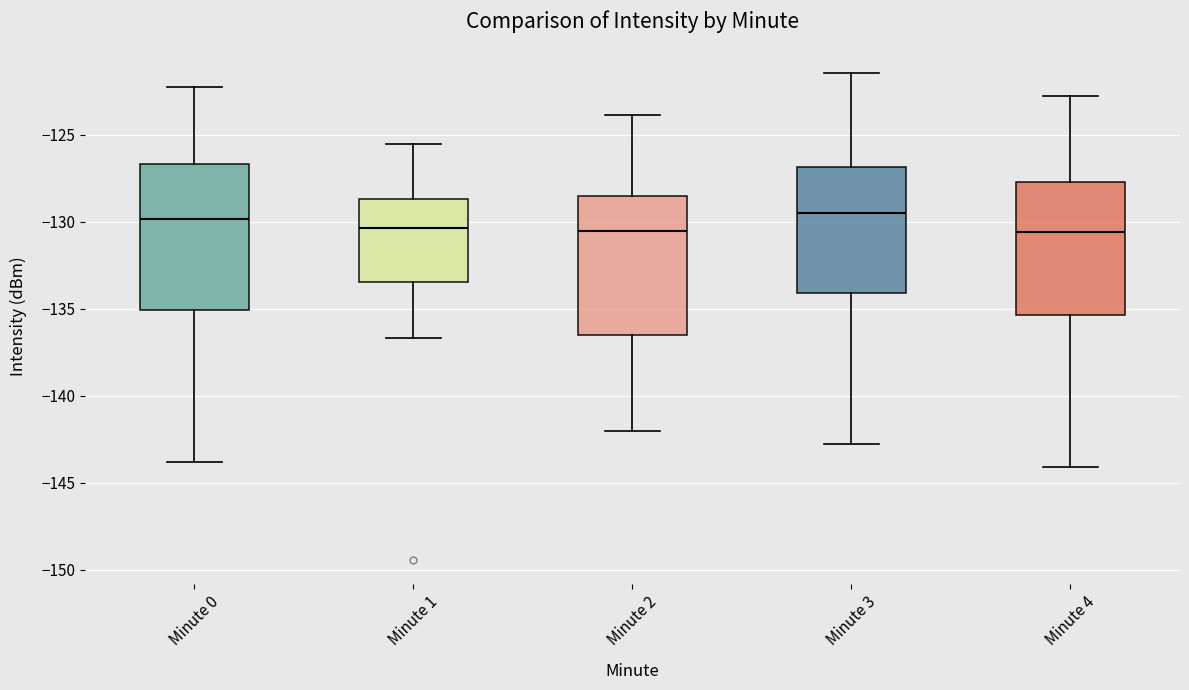

Reading left to right, transcribe this box plot: for each box, give where its median line is, the range the box spans, and where its two whiskers end, as read against the y-axis. The values are not printed on the chart, so give them approximately, as read against the axis.

Minute 0: median -130.0, box -135.0 to -126.5, whiskers -144.0 to -122.5
Minute 1: median -130.5, box -133.5 to -128.5, whiskers -136.5 to -125.5
Minute 2: median -130.5, box -136.5 to -128.5, whiskers -142.0 to -124.0
Minute 3: median -129.5, box -134.0 to -127.0, whiskers -143.0 to -121.5
Minute 4: median -130.5, box -135.5 to -127.5, whiskers -144.0 to -123.0